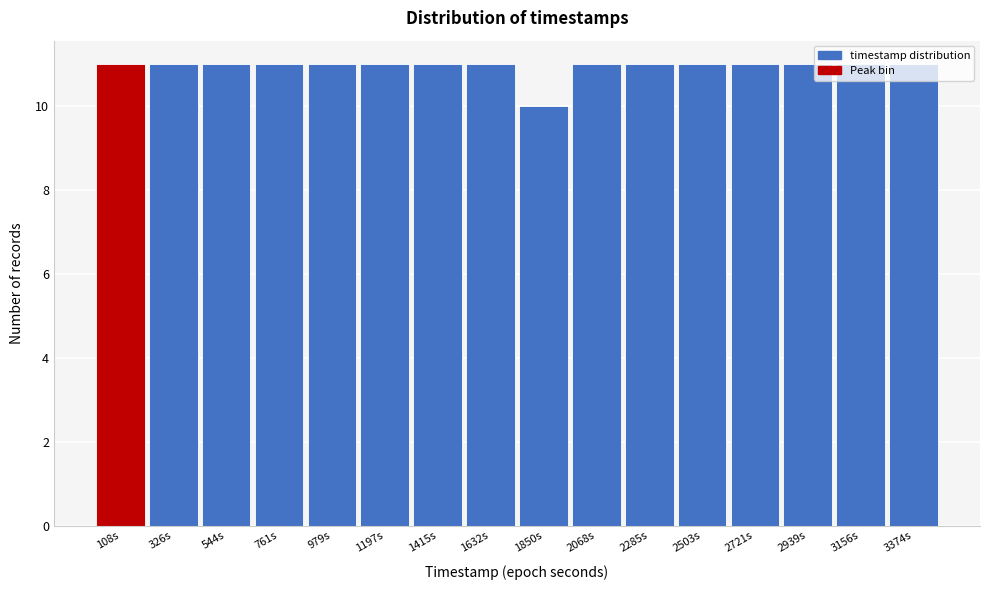

Reading left to right, list every bar in this chart as the range it spans on the x-axis followed by its height. Neither the bar edges nor the heights are printed on the chart, so give them approximately, as read against the axes.

0 to 200: 11
200 to 450: 11
450 to 650: 11
650 to 850: 11
850 to 1100: 11
1100 to 1300: 11
1300 to 1500: 11
1500 to 1750: 11
1750 to 1950: 10
1950 to 2200: 11
2200 to 2400: 11
2400 to 2600: 11
2600 to 2850: 11
2850 to 3050: 11
3050 to 3250: 11
3250 to 3500: 11